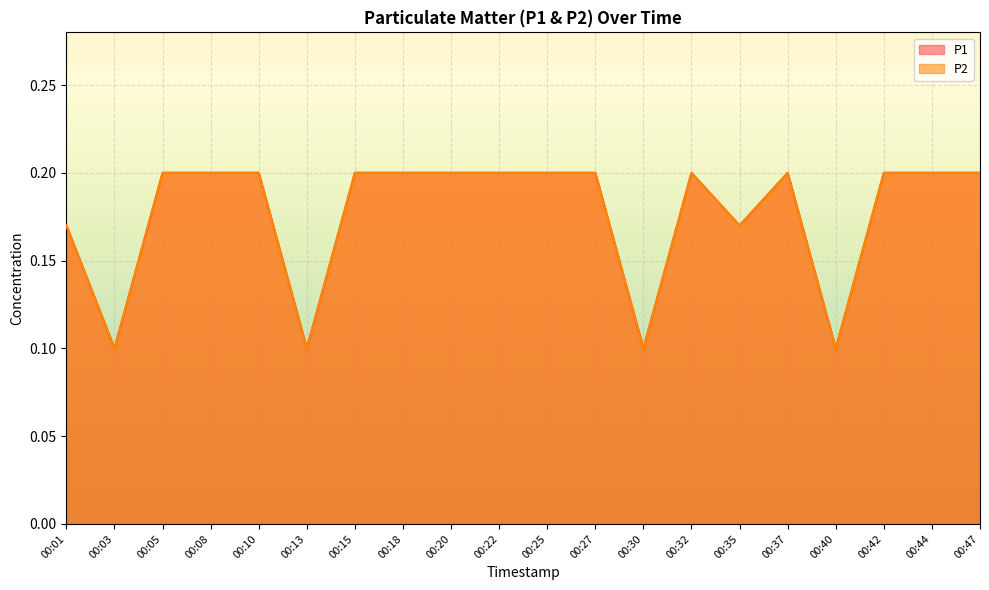

The value of P2 at 00:05 is 0.2. True or false?

True